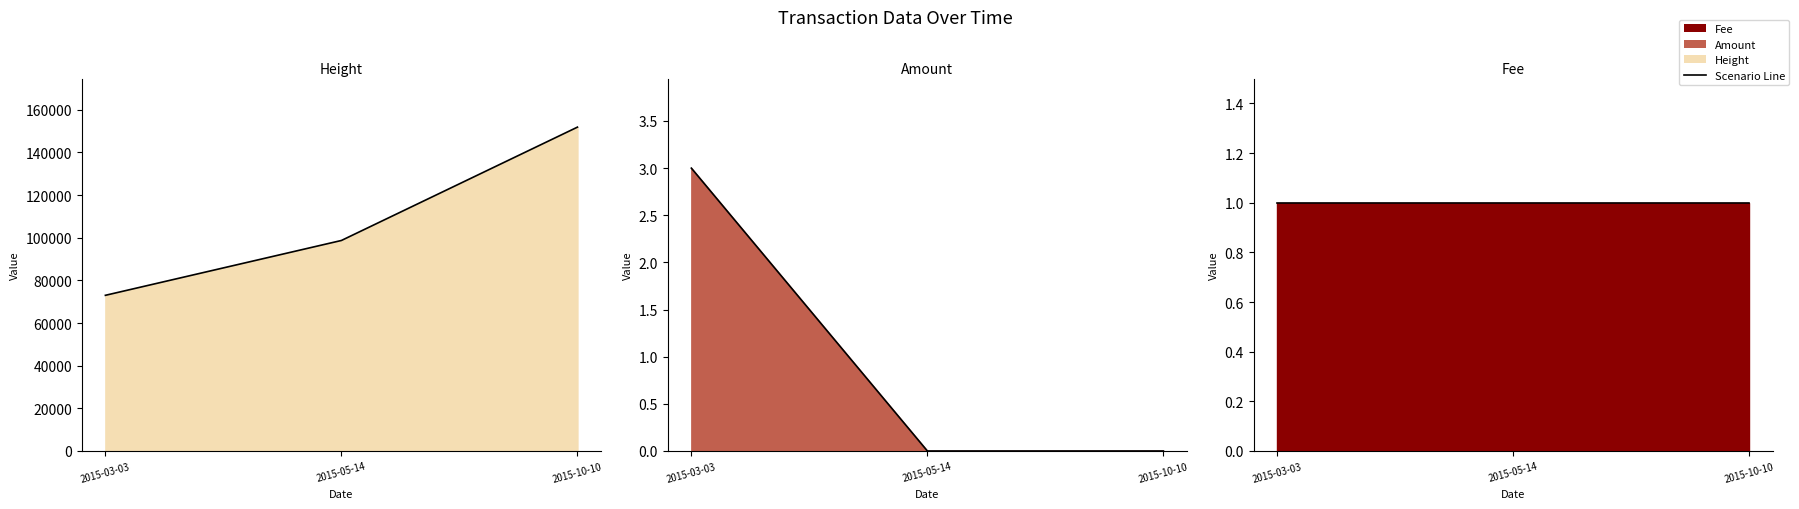

Read the Height value at 2015-10-10.

151819